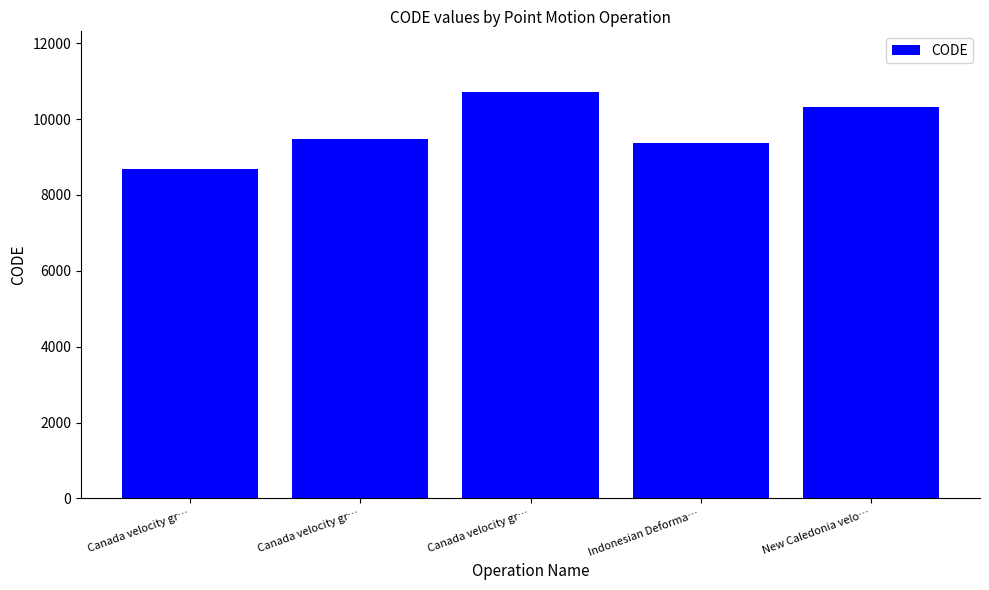

What is the average value?

9713